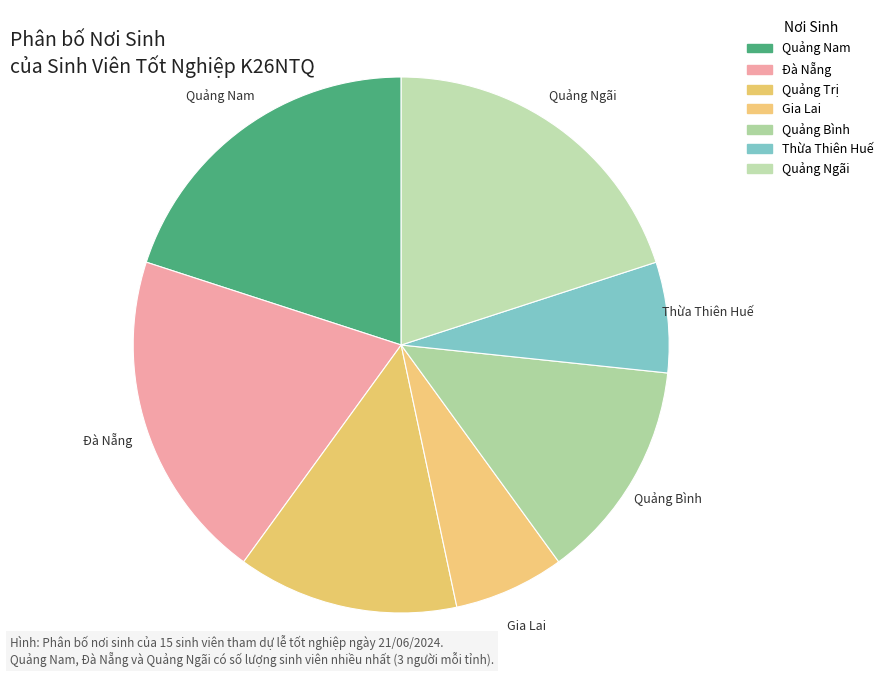

Rank the categories by value from lowest to highest.

Gia Lai, Thừa Thiên Huế, Quảng Trị, Quảng Bình, Quảng Nam, Đà Nẵng, Quảng Ngãi